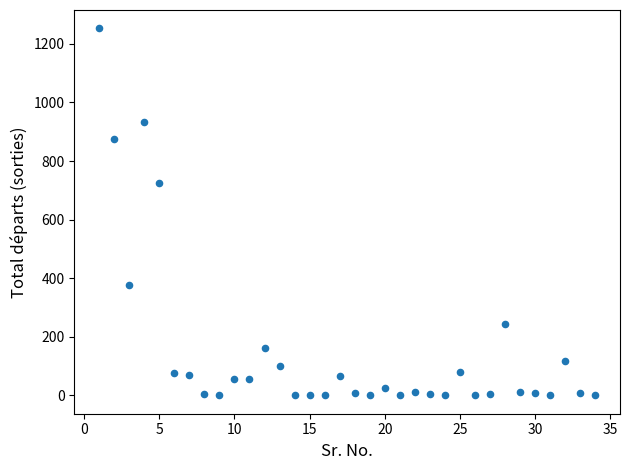

What is the range of X values (max minus min)?

33